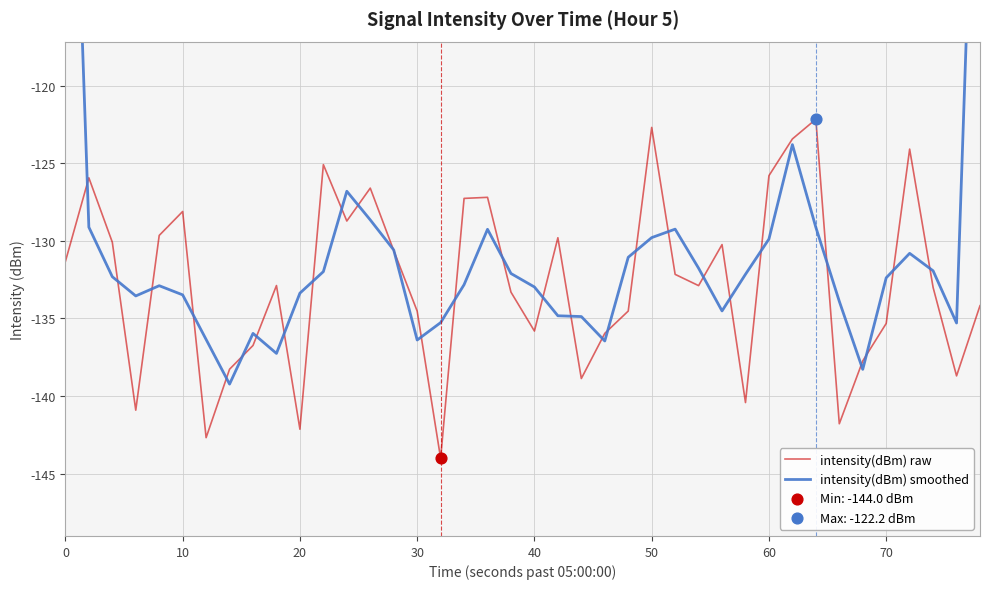

Which series has the largest total across all categories?

intensity(dBm) smoothed